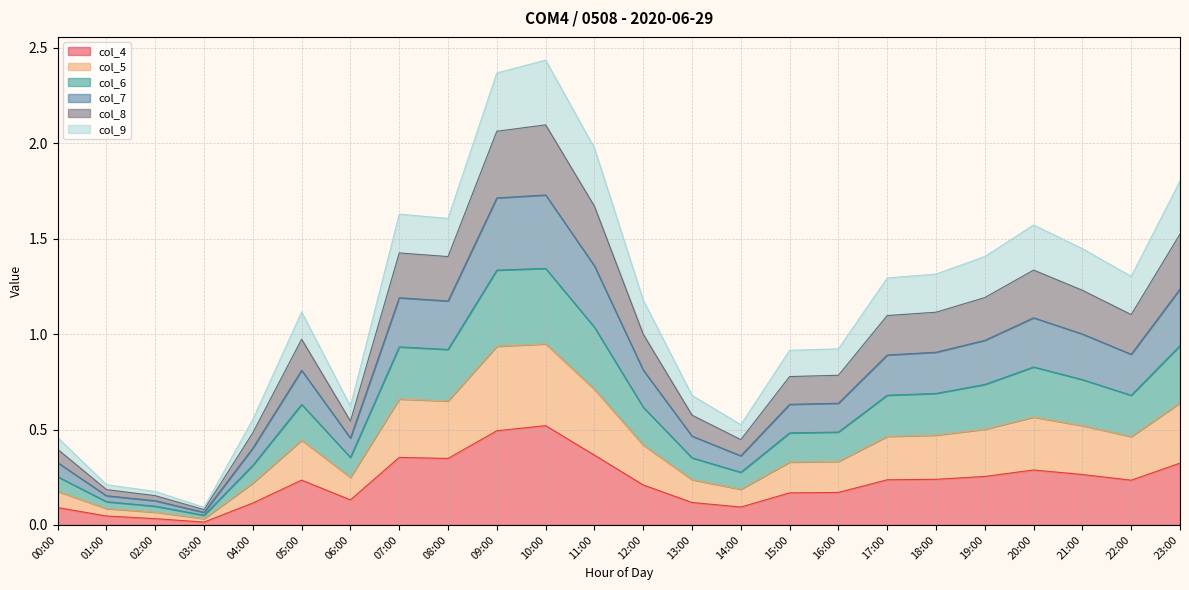

What is the total value across all series at 08:00?

1.6